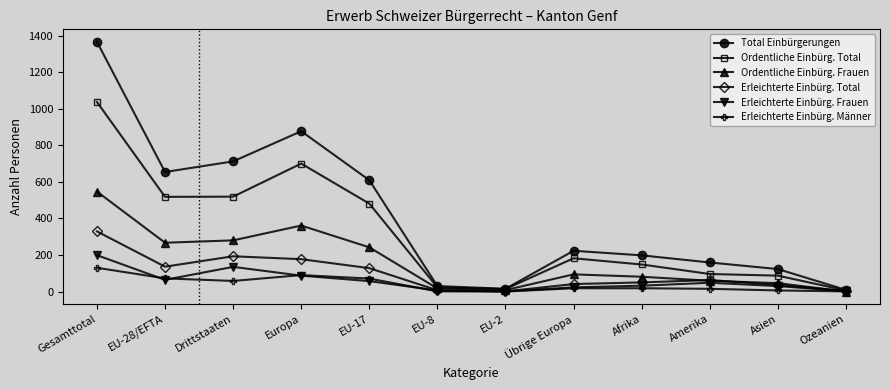

What is the average value of the Ordentliche Einbürg. Total series?

318